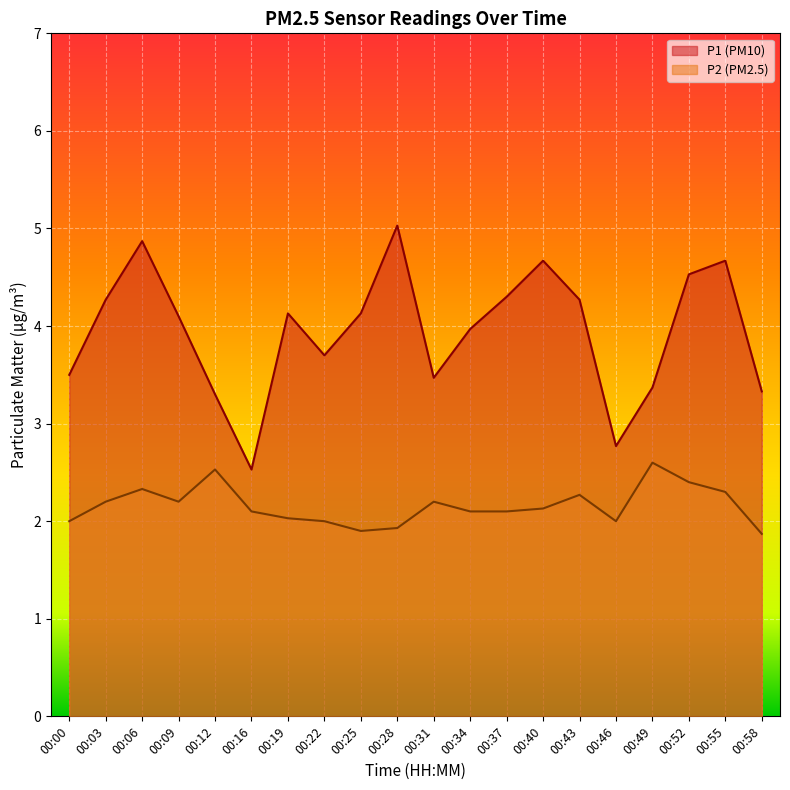

The value of P1 at 00:58 is 3.3. True or false?

True